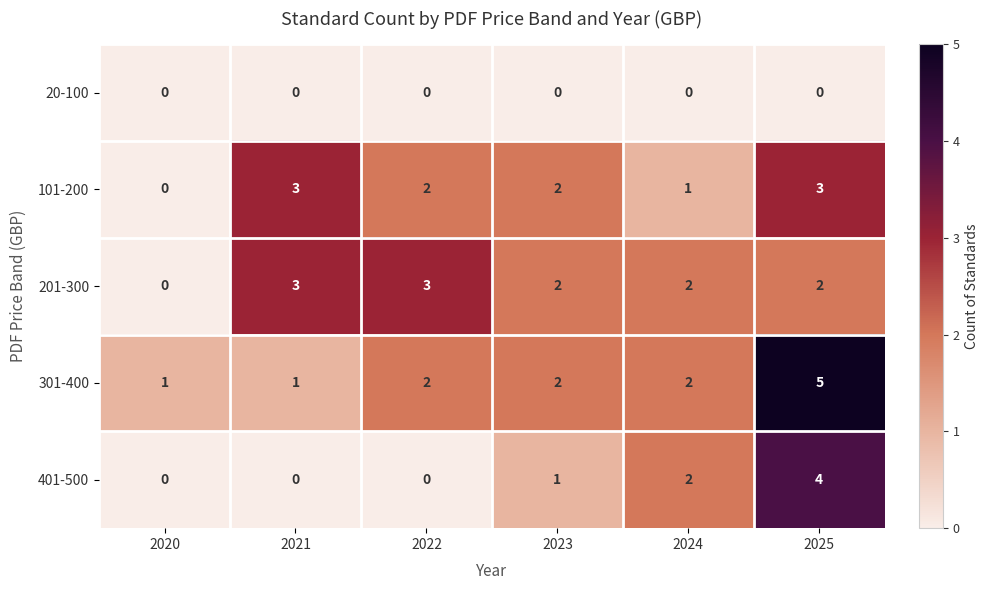

The value of 101-200 at 2025 is 3. True or false?

True